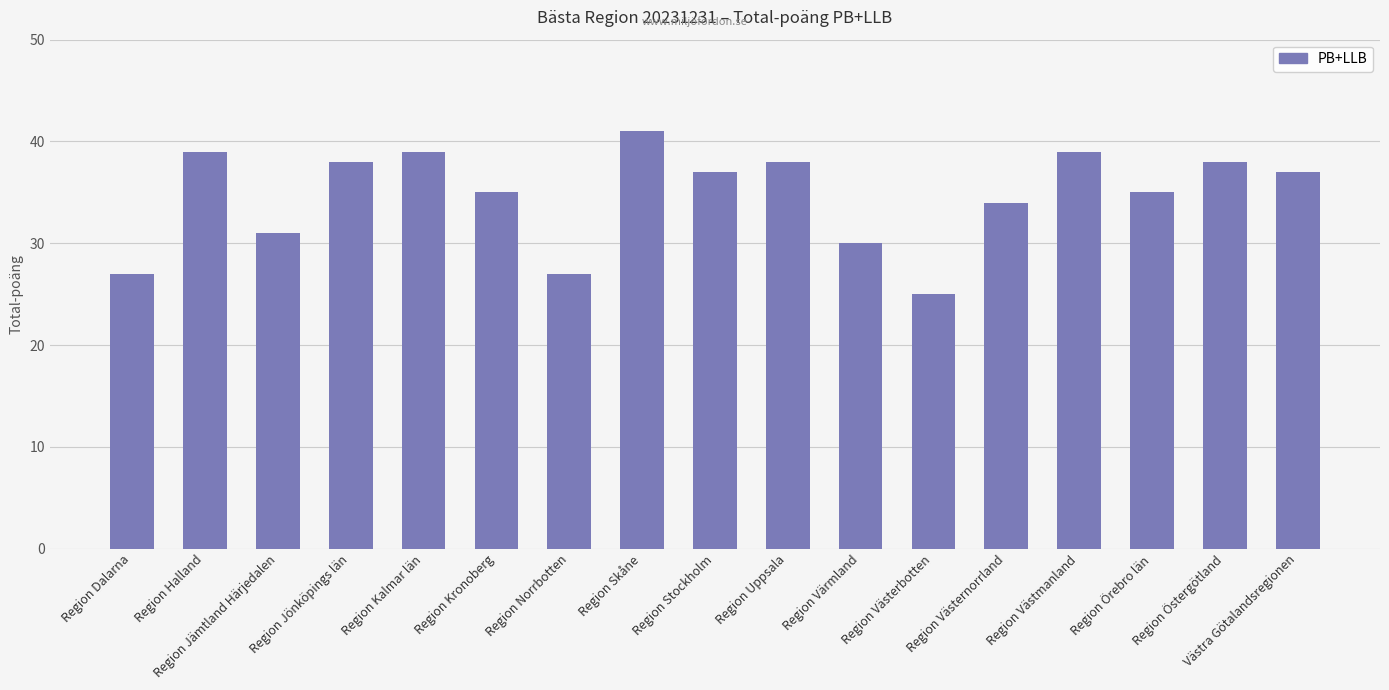

What is the change in value from Region Jämtland Härjedalen to Region Uppsala?

+7